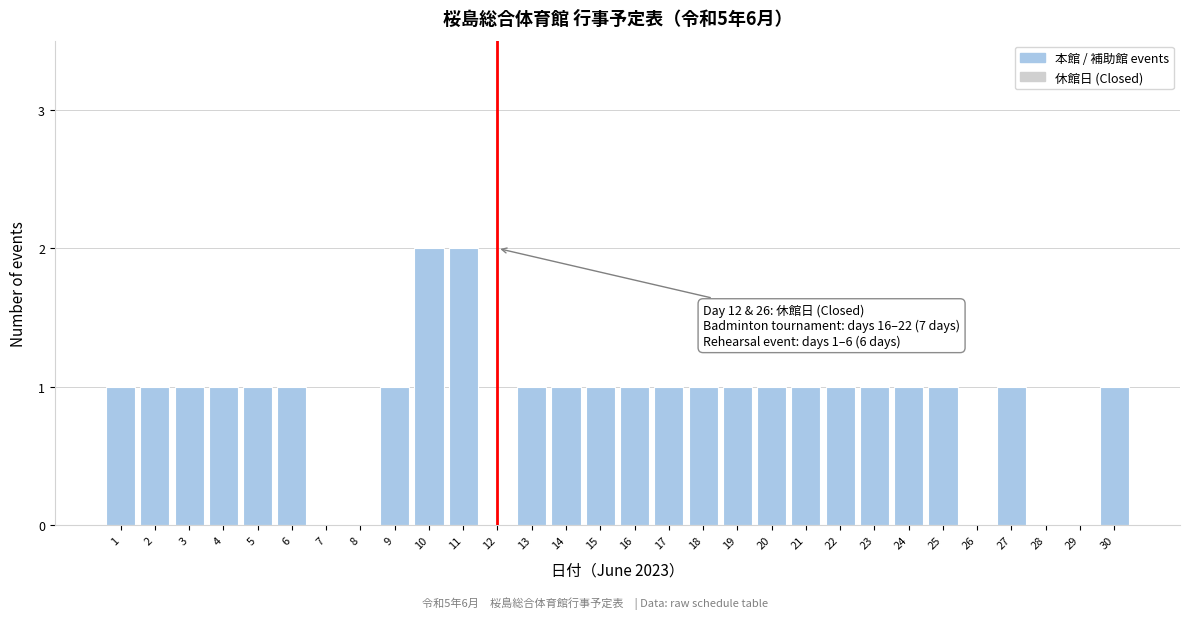

Reading left to right, transcribe all the data shown in this chart.

1=1	2=1	3=1	4=1	5=1	6=1	7=0	8=0	9=1	10=2	11=2	12=0	13=1	14=1	15=1	16=1	17=1	18=1	19=1	20=1	21=1	22=1	23=1	24=1	25=1	26=0	27=1	28=0	29=0	30=1